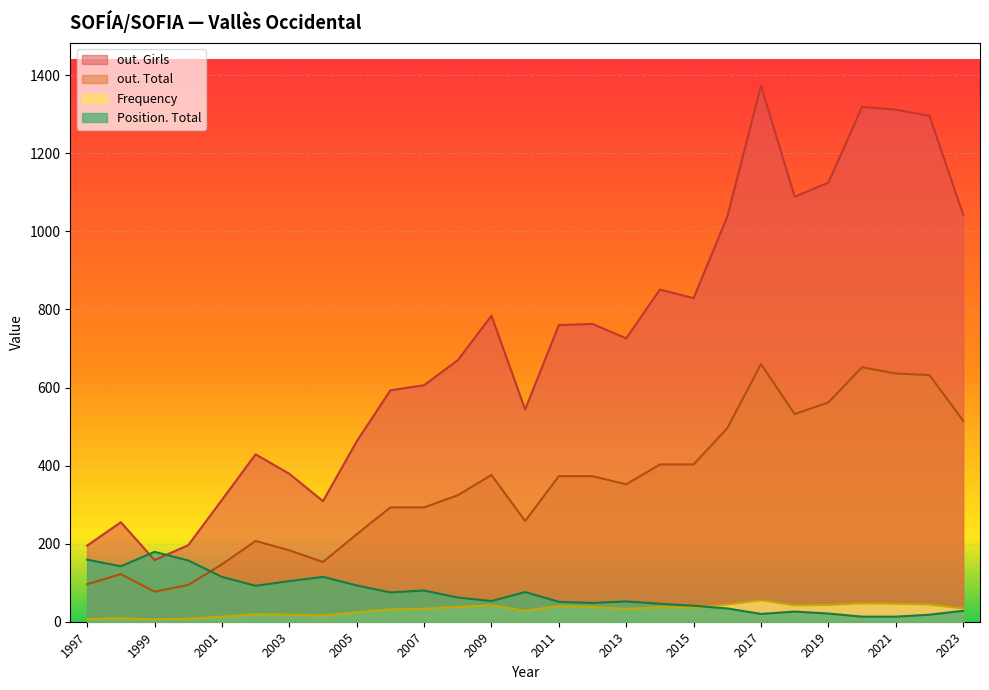

At how many categories does at least one series exceed 969?

8